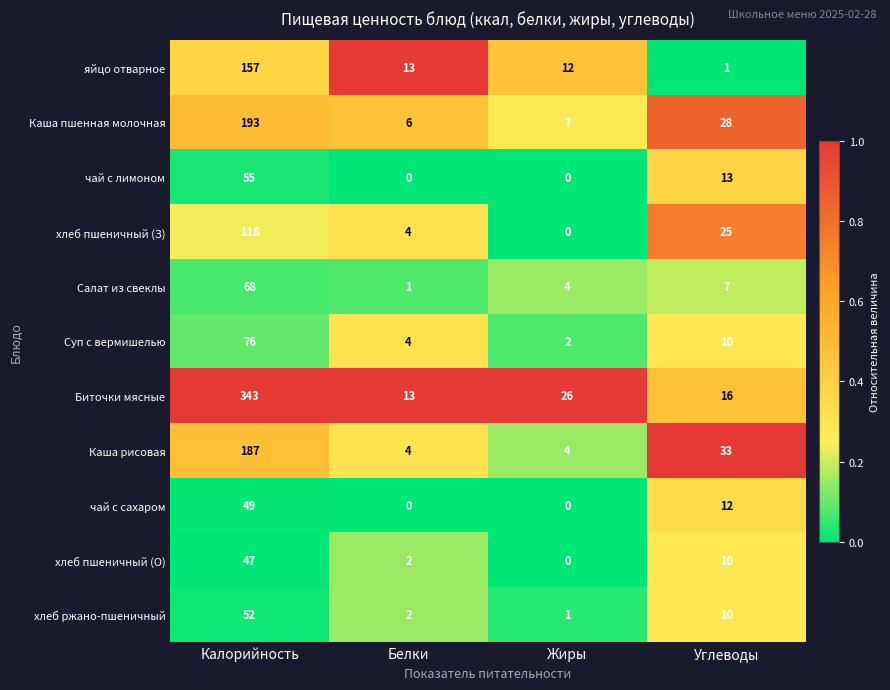

List the series in order of their peak value, lowest first.

хлеб пшеничный (О), чай с сахаром, хлеб ржано-пшеничный, чай с лимоном, Салат из свеклы, Суп с вермишелью, хлеб пшеничный (З), яйцо отварное, Каша рисовая, Каша пшенная молочная, Биточки мясные